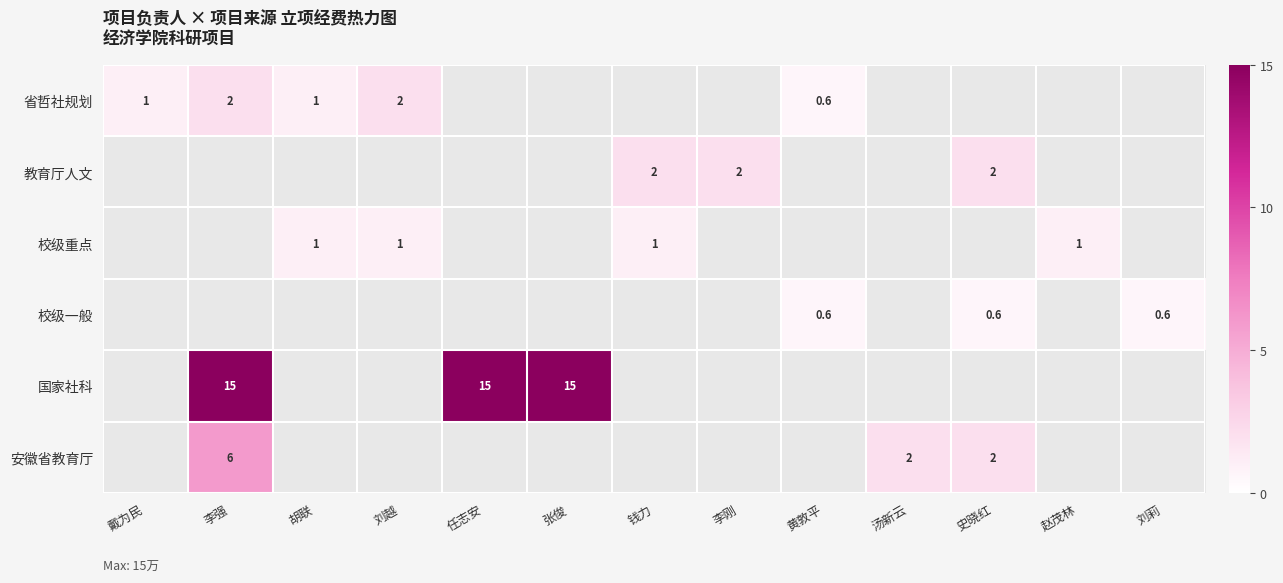

True or false: 校级重点 has a value of 1.0 at 钱力.

True